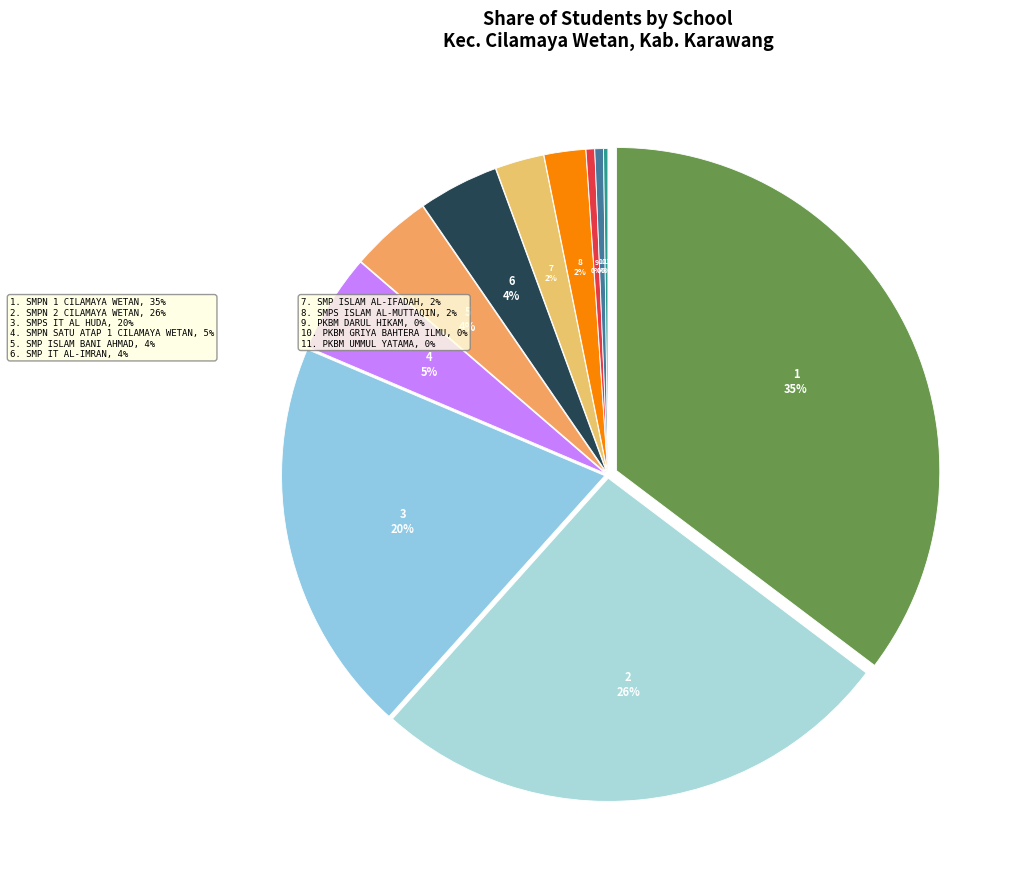

To the nearest percent, what is the average slice percentage?

9%